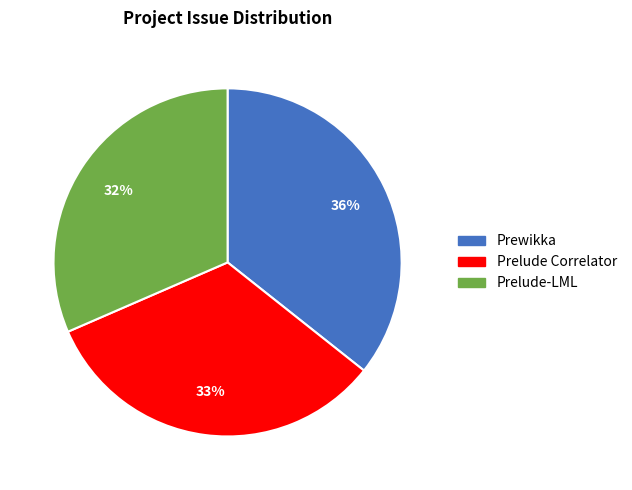

To the nearest percent, what is the average slice percentage?

33%